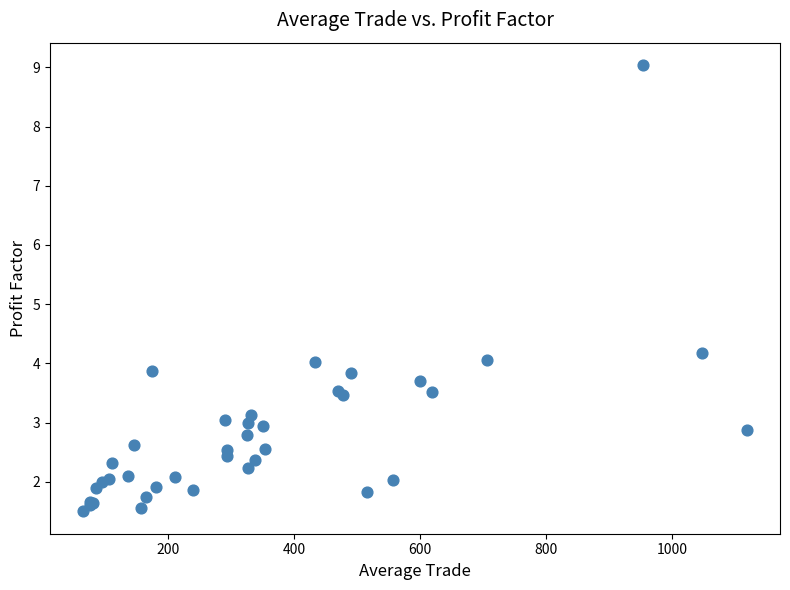

What Y value in the scatter plot is closest to 5?

4.2